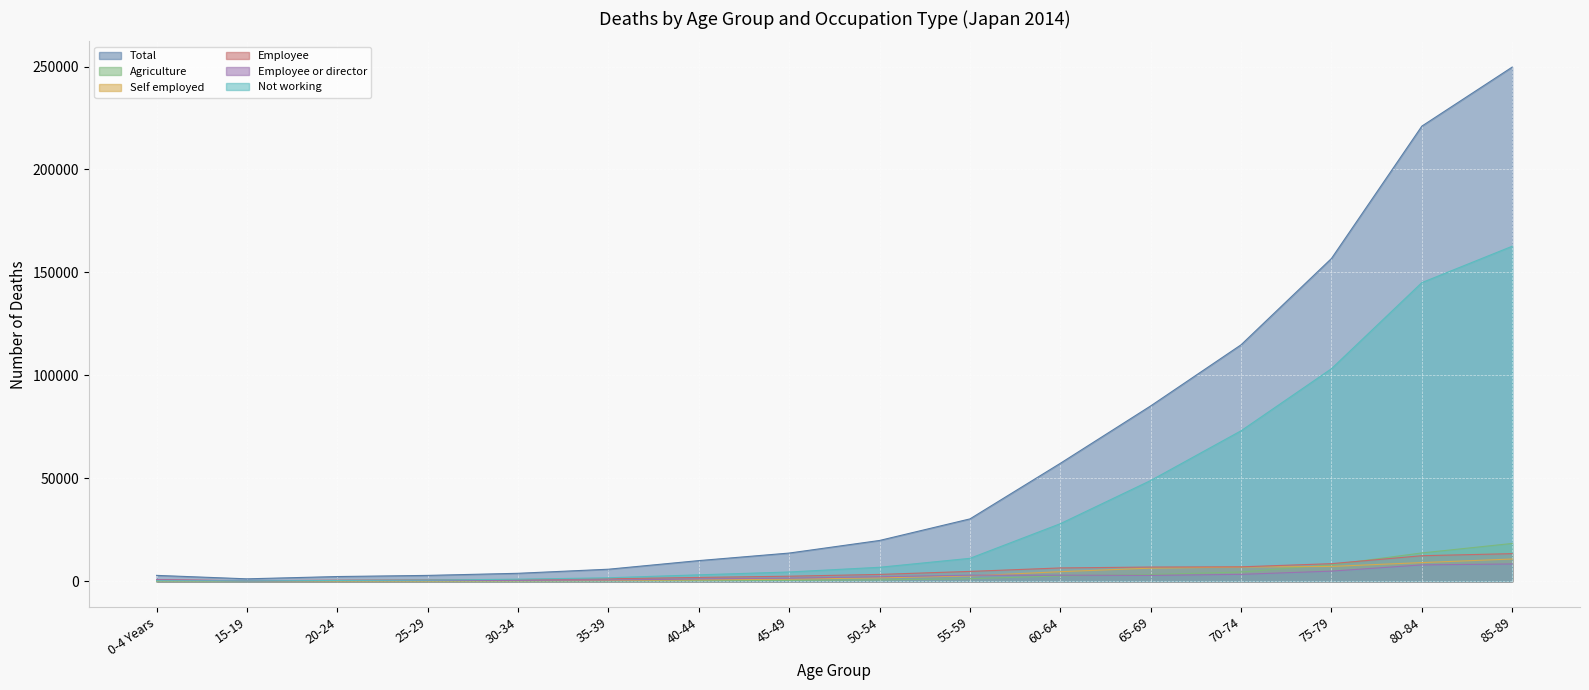

What is the maximum value for Self employed?

10835